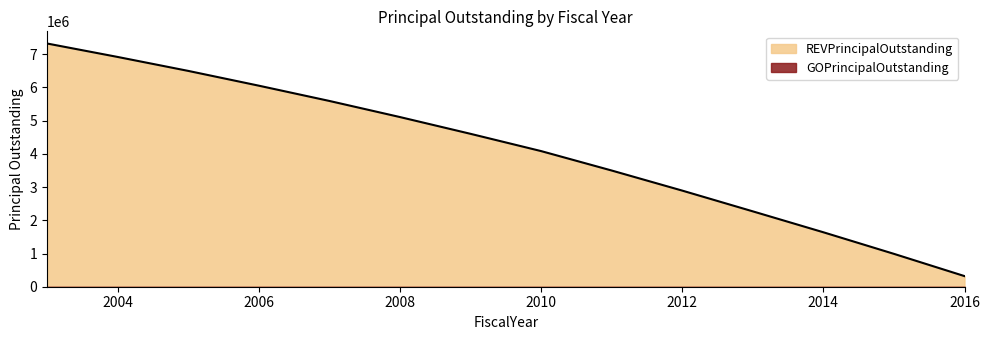

Reading left to right, list all the values displayed in this chart.

7325000	6920000	6500000	6055000	5595000	5110000	4605000	4085000	3500000	2895000	2270000	1640000	990000	320000